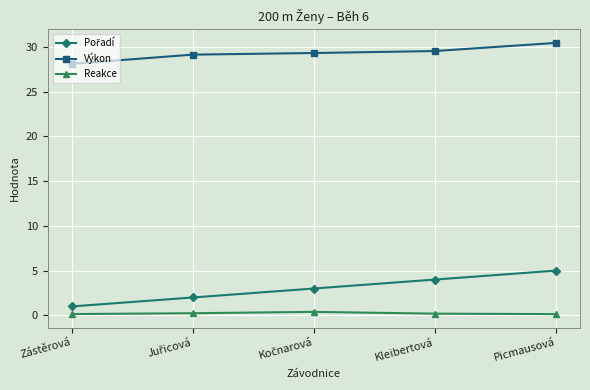

True or false: Reakce and Výkon intersect in this chart.

False